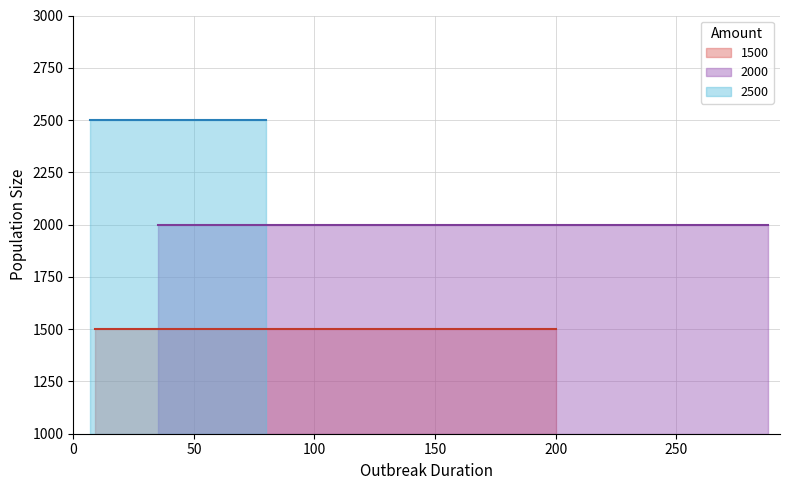

Rank the series at 9 from lowest to highest value.

1500, 2000, 2500